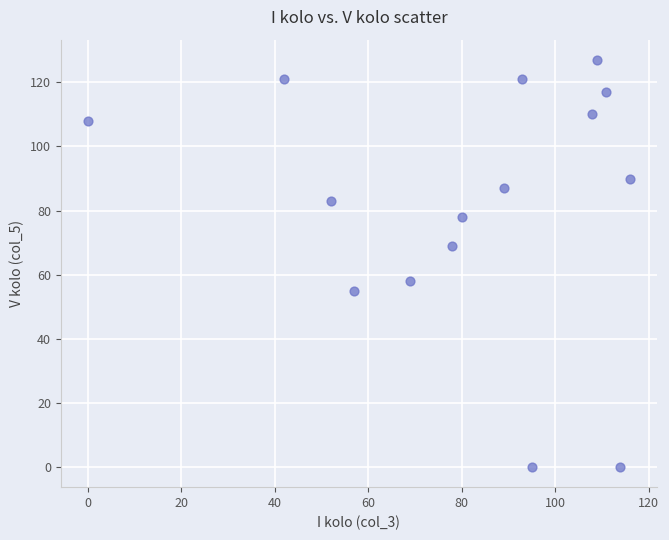

What is the range of X values (max minus min)?

116